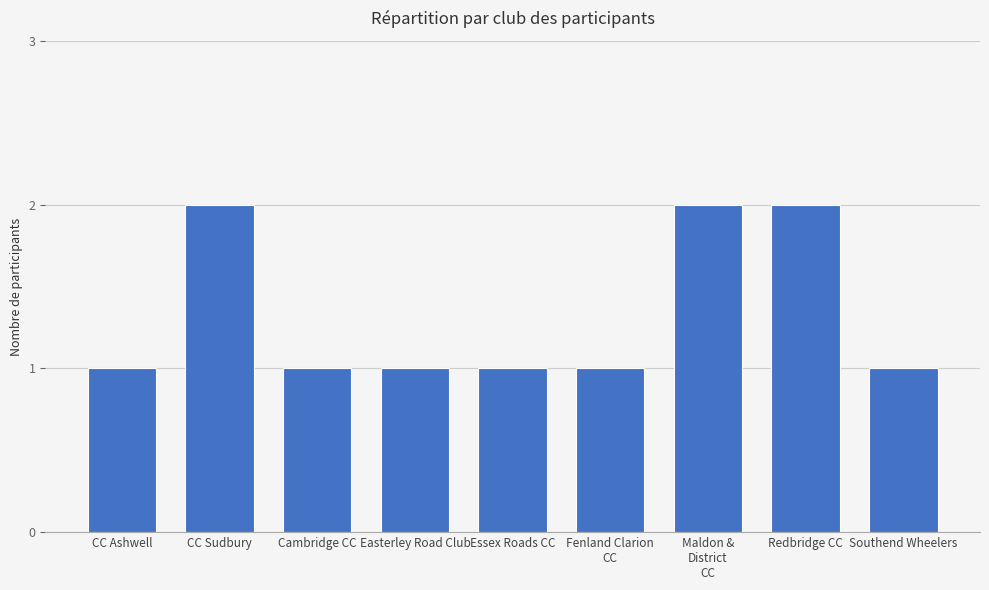

What is the sum of all values?

12